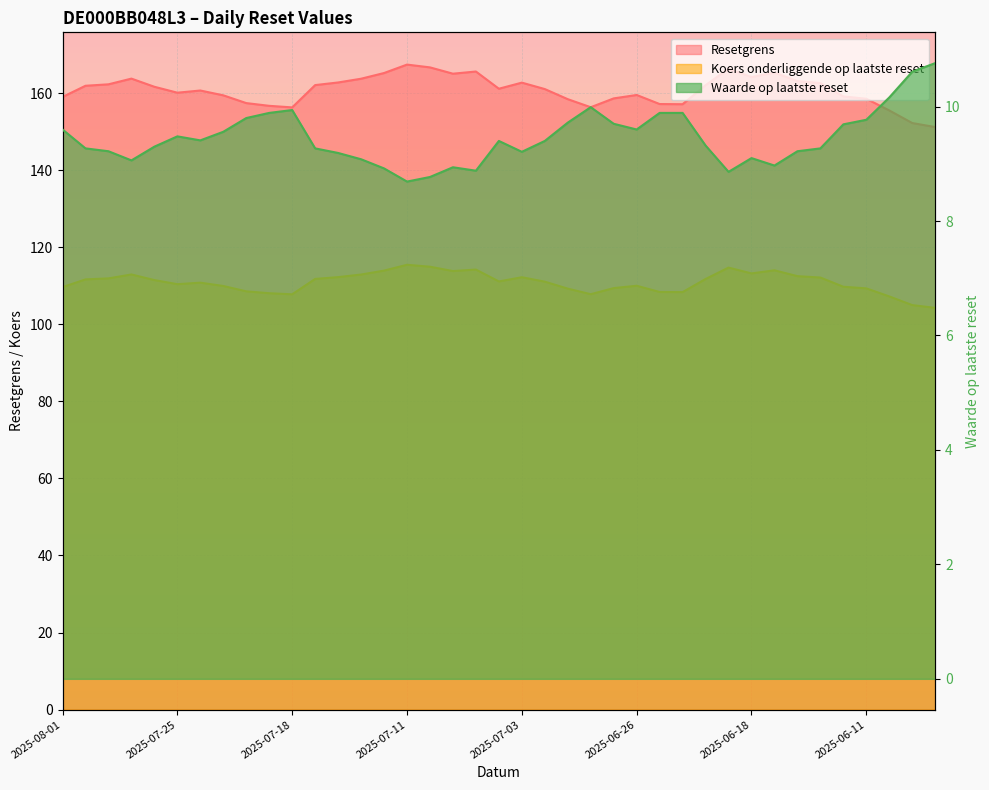

At how many categories does at least one series exceed 37?

39